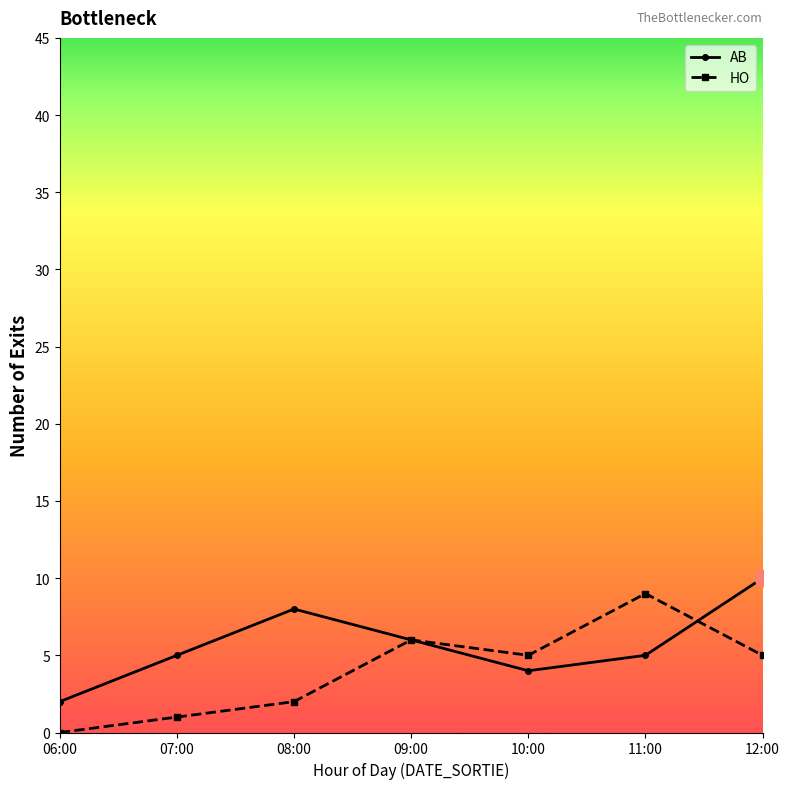

Reading left to right, transcribe all the data shown in this chart.

AB: 2	5	8	6	4	5	10
HO: 0	1	2	6	5	9	5